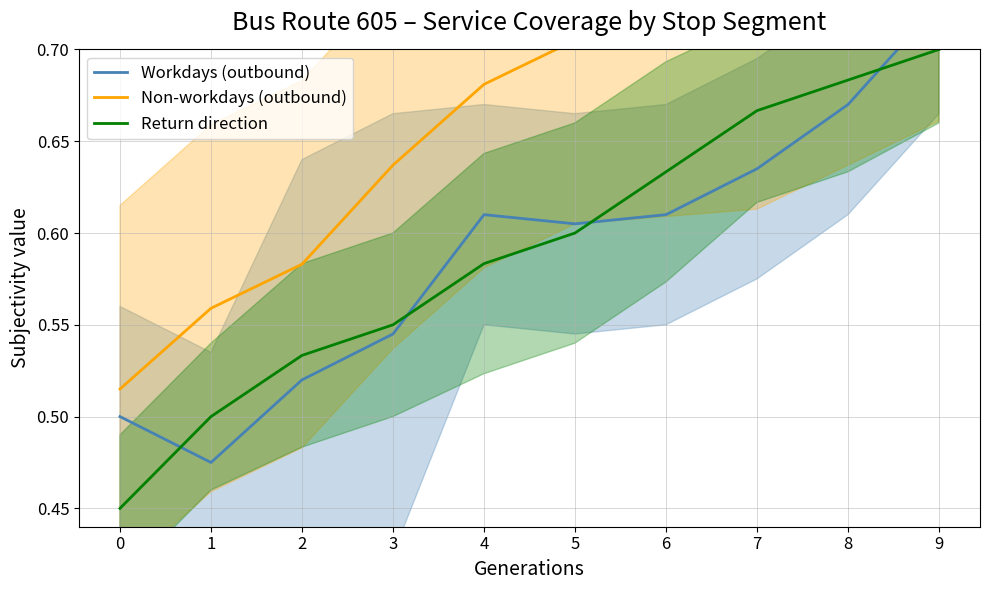

Is the value of Workdays (outbound) at 2 greater than the value of Non-workdays (outbound) at 3?

No